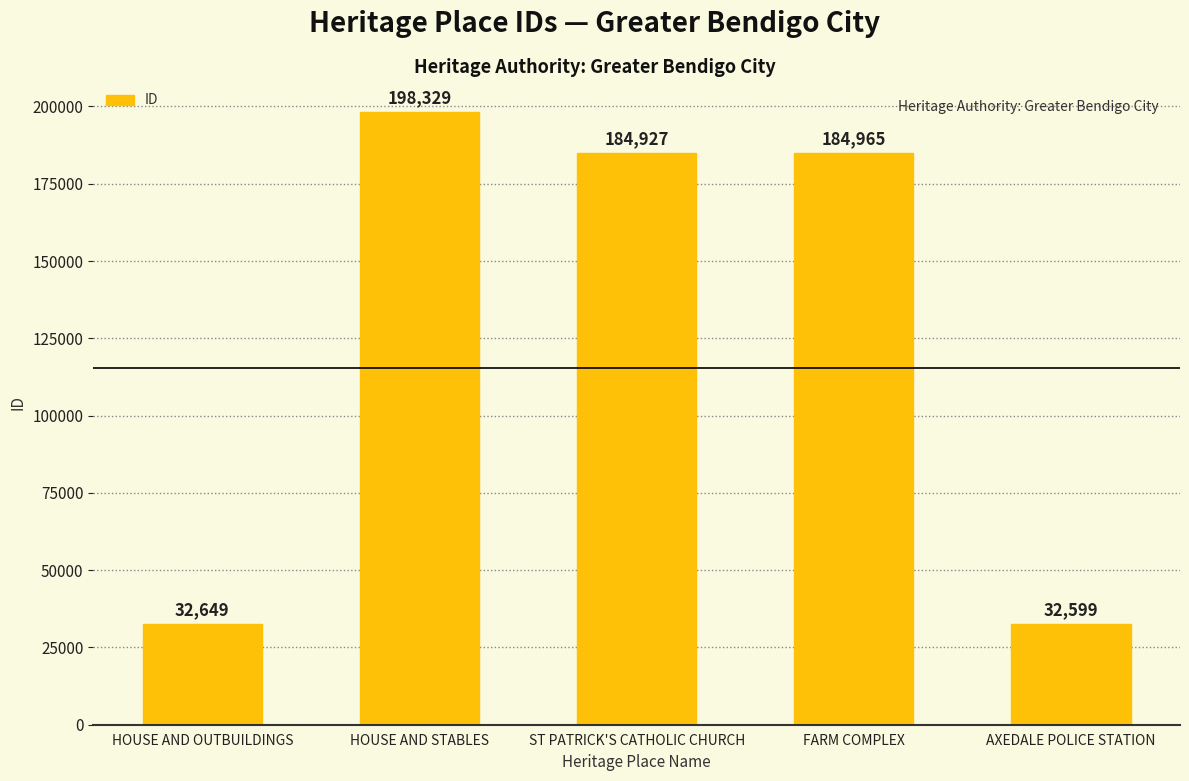

What is the sum of the values at HOUSE AND STABLES and AXEDALE POLICE STATION?

230928